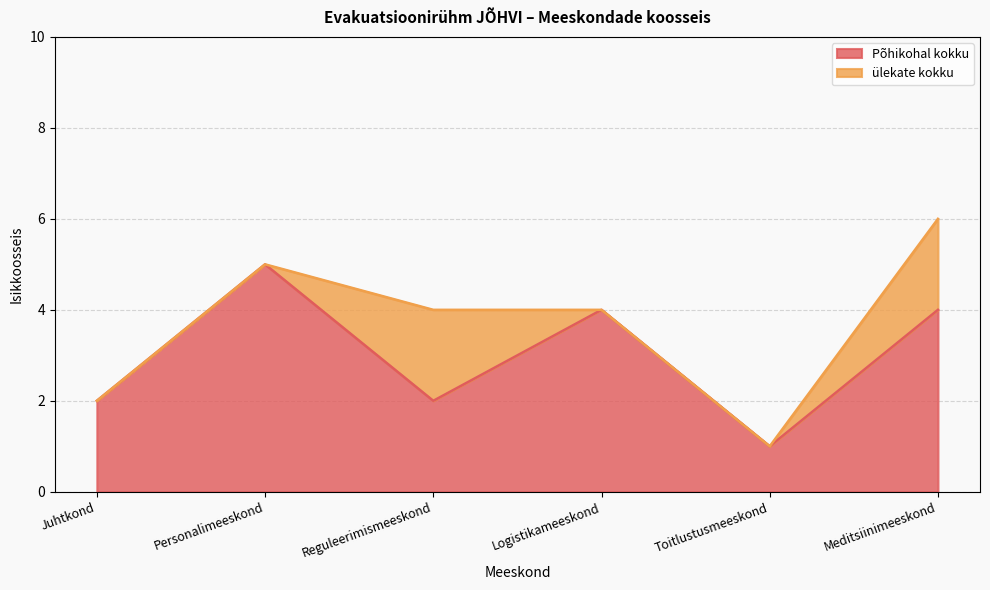

How many interior local valleys (lower than both neighbors) does the data have?

2